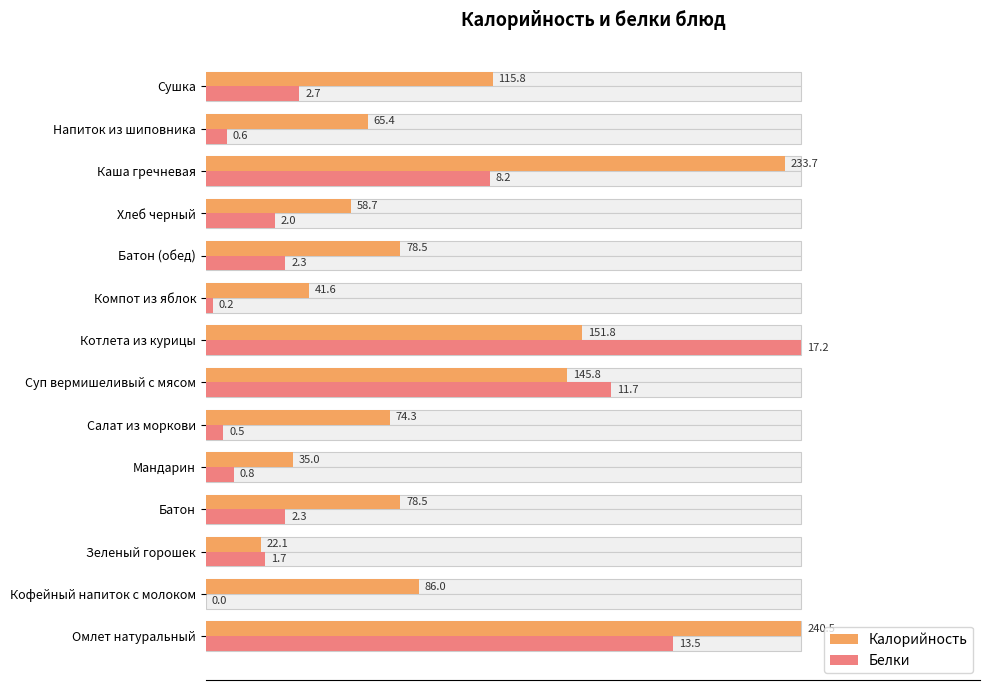

What are all the series names shown in the legend?

Калорийность, Белки